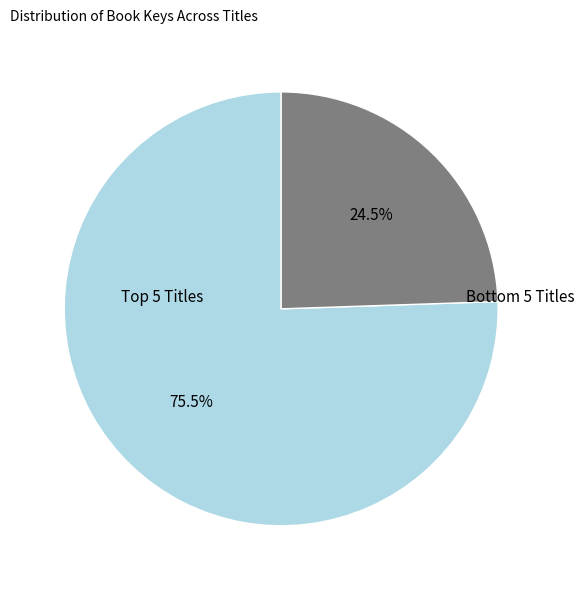

Is there any slice that represents more than half of the pie?

Yes